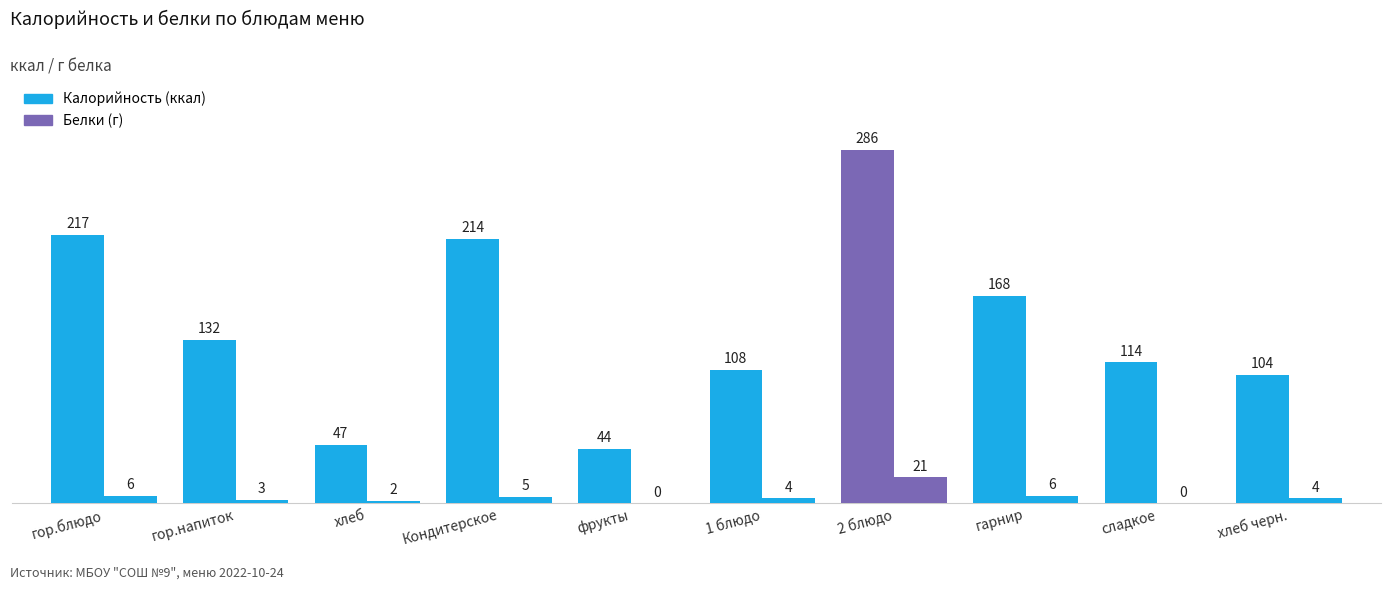

How many data points does each series have?

10